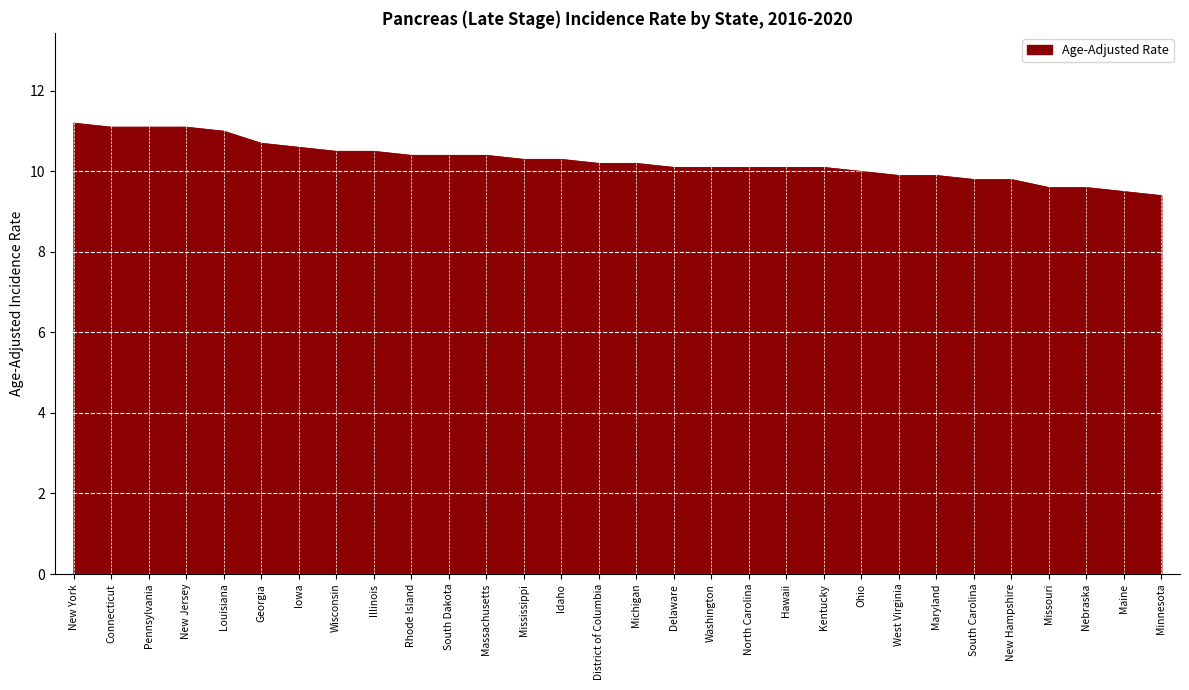

What is the ratio of the value at Wisconsin to the value at North Carolina?

1.0